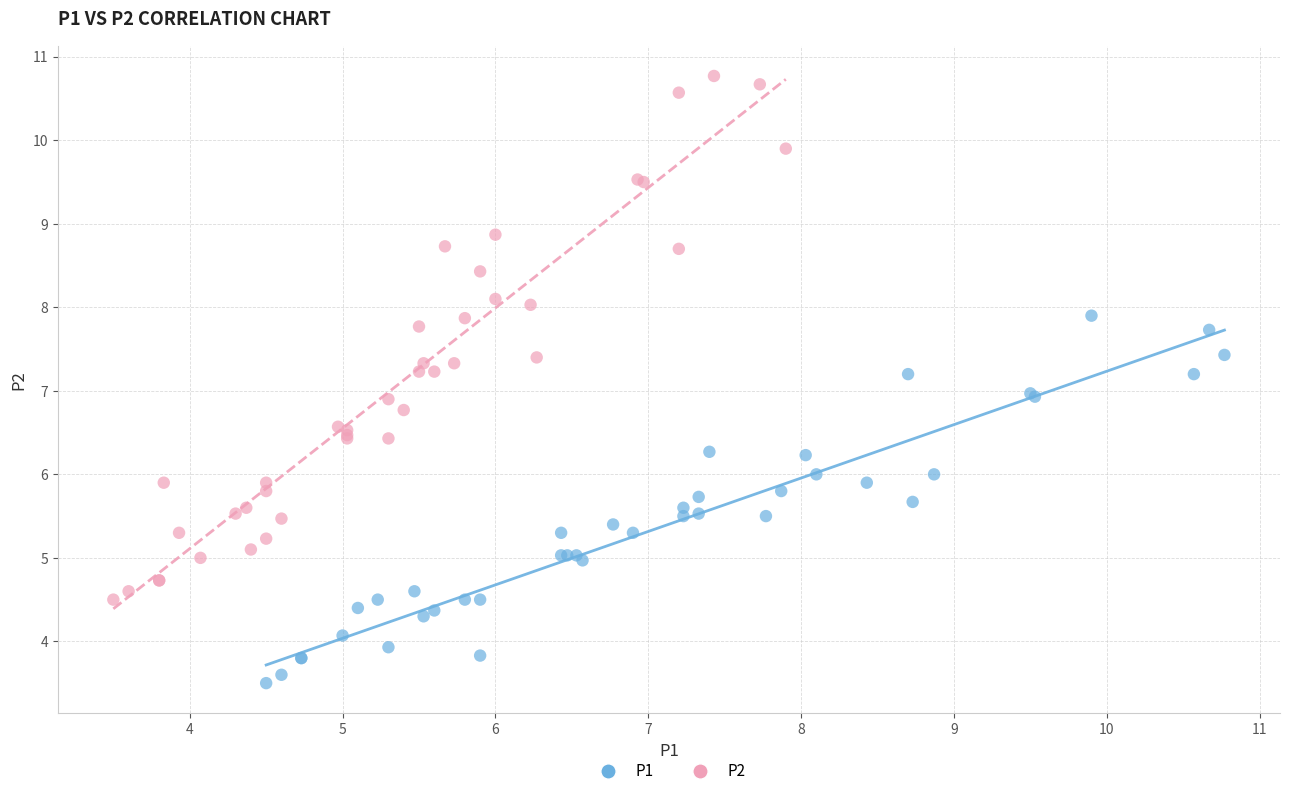

Which series contains the lowest Y value?

P1